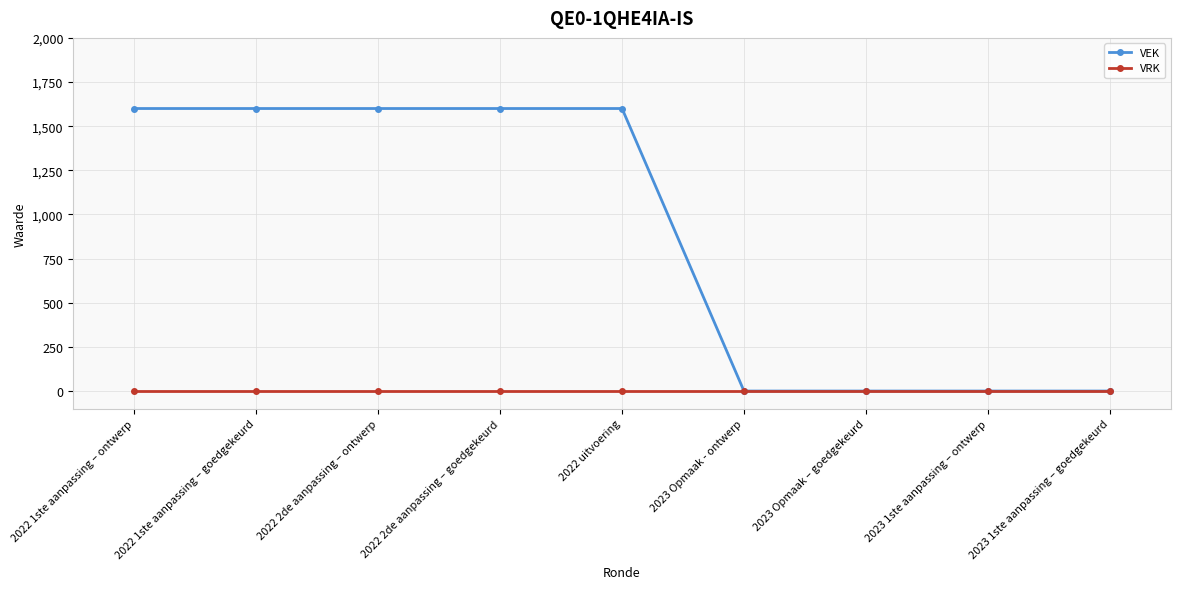

What is the sum of all VEK values?

8000